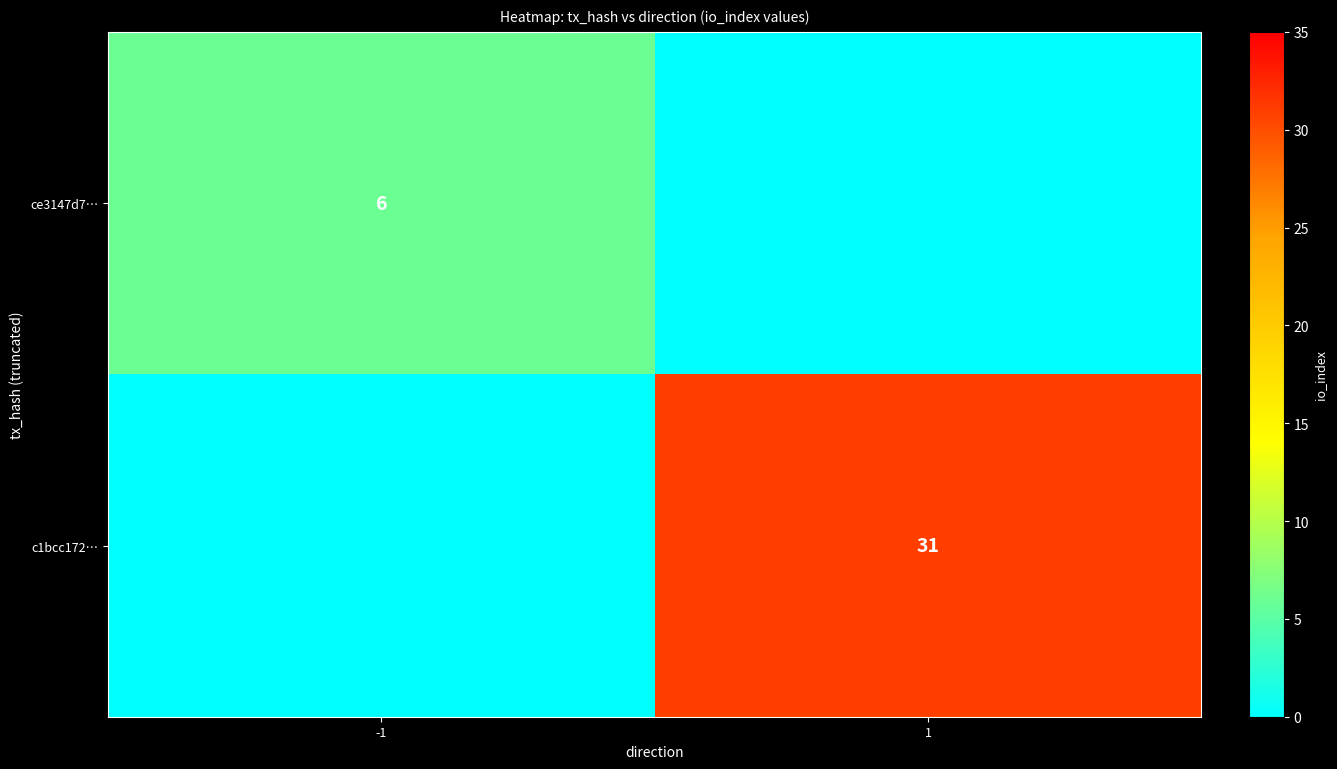

Is it true that c1bcc172… equals 31 at 1?

True